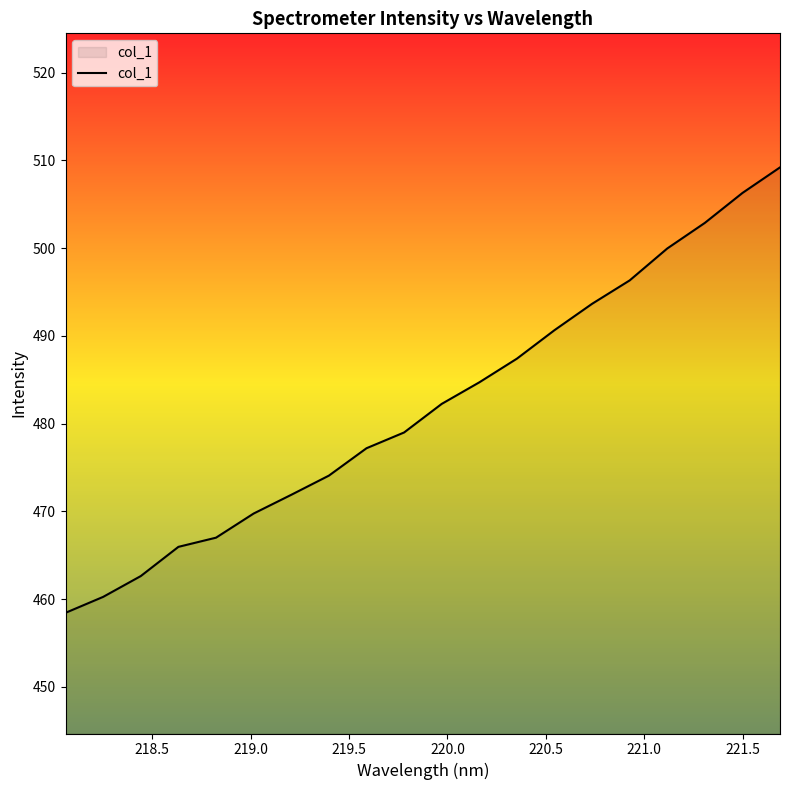

What is the difference between the maximum and minimum values?

50.8